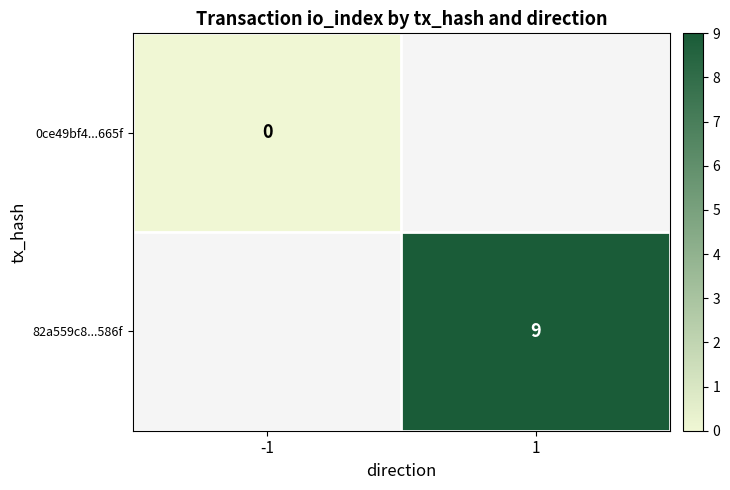

The value of 82a559c8...586f at 1 is 13. True or false?

False